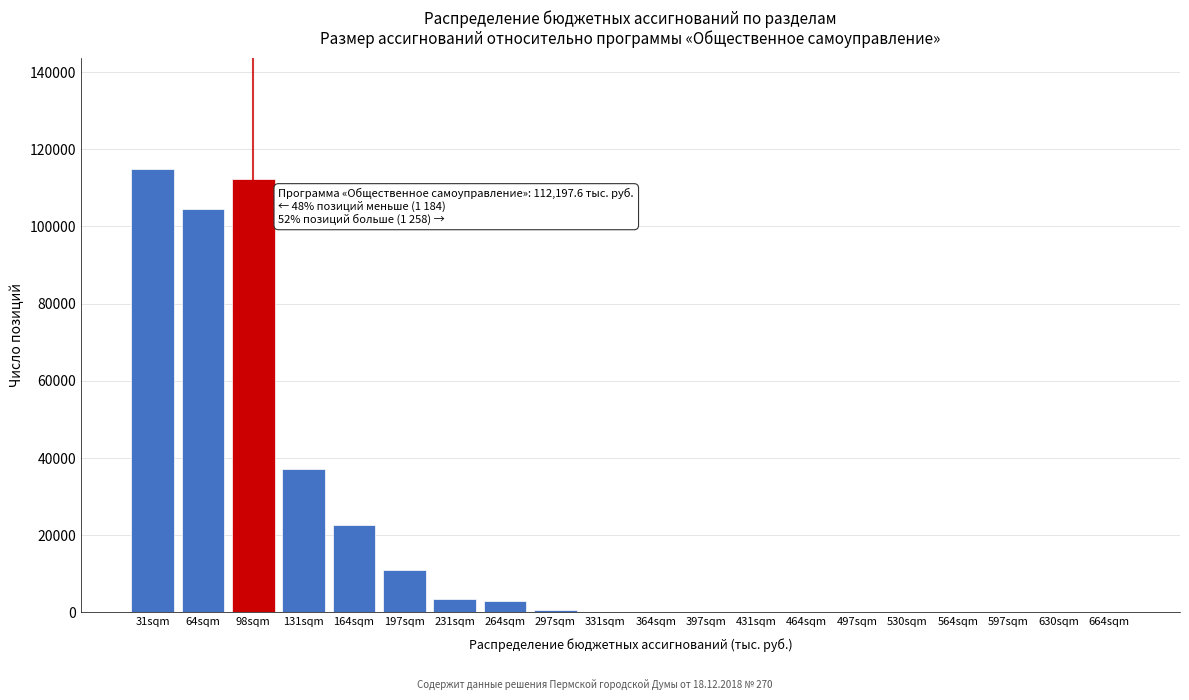

Where is the data nearest to the value 57464?

131sqm